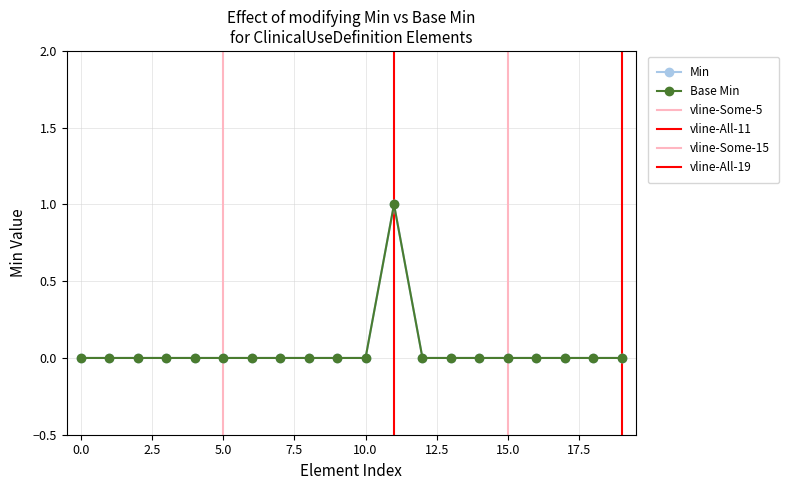

Is this an area chart (filled region under the line)?

No